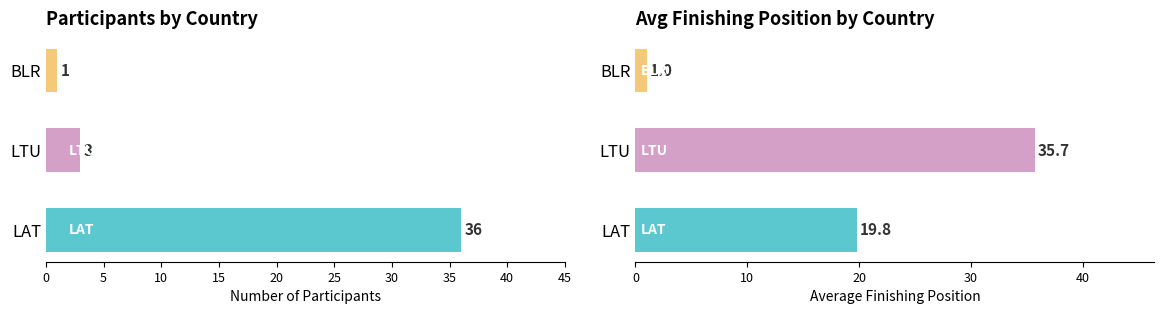

Read the Avg Position value at LTU.

35.7